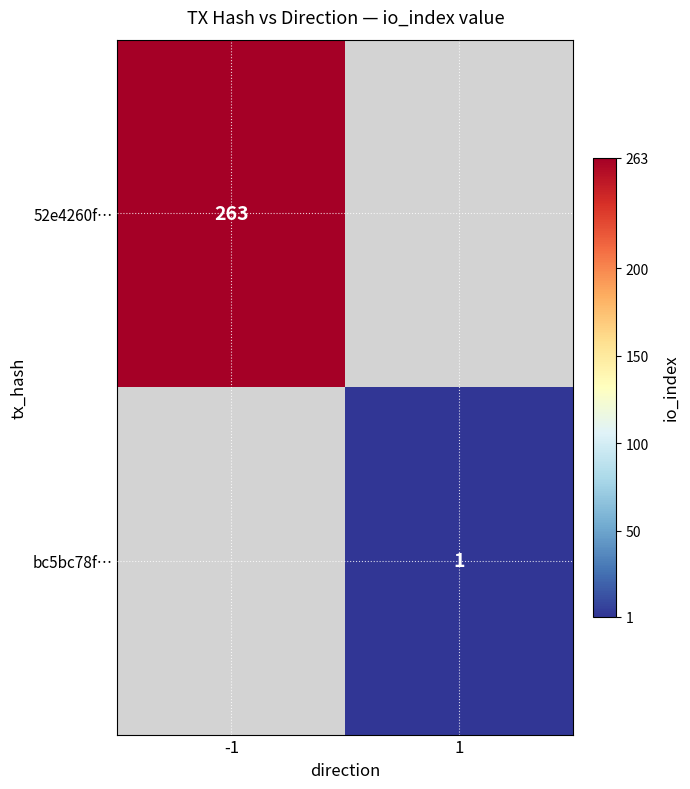

How many data points does each series have?

2